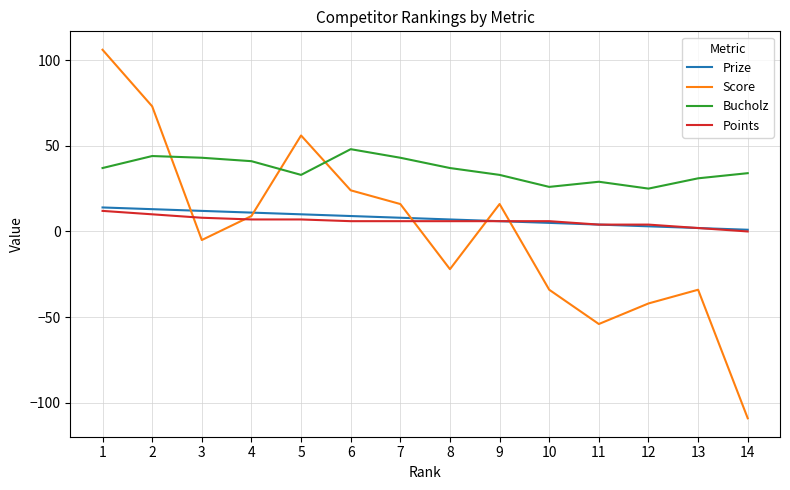

Which series has the widest spread of values?

Score